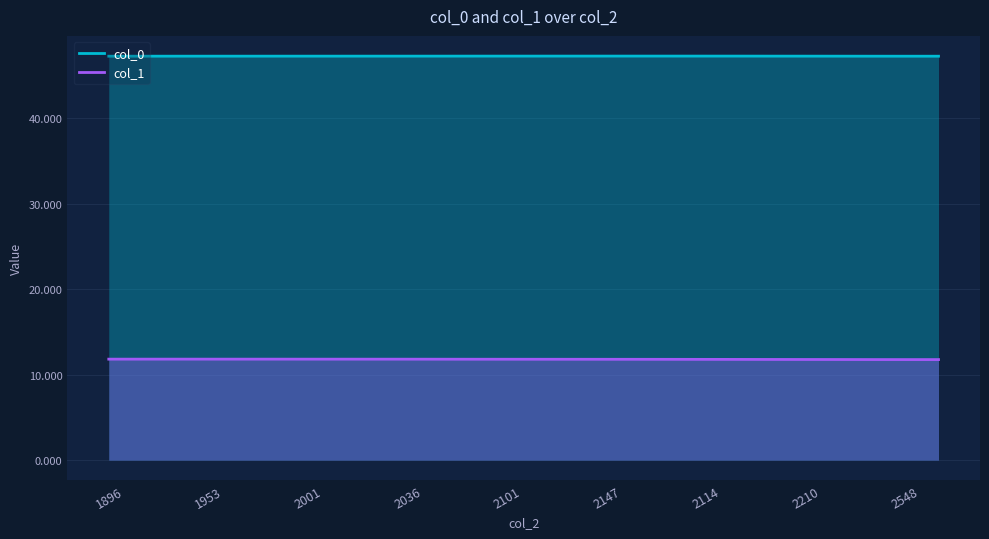

What value does the col_1 series have at 10?

11.8